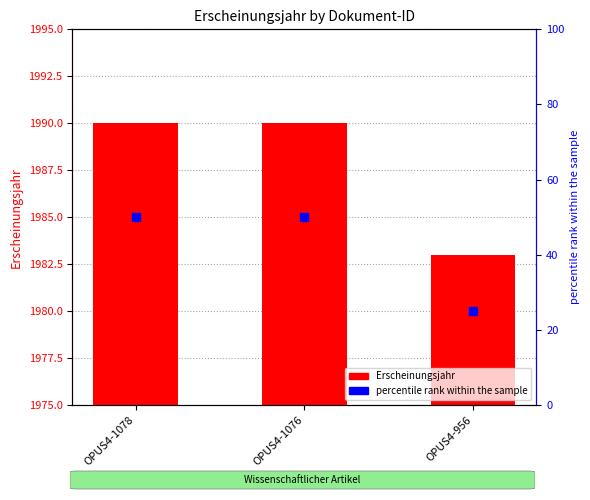

Which series has the widest spread of Y values?

percentile rank within the sample